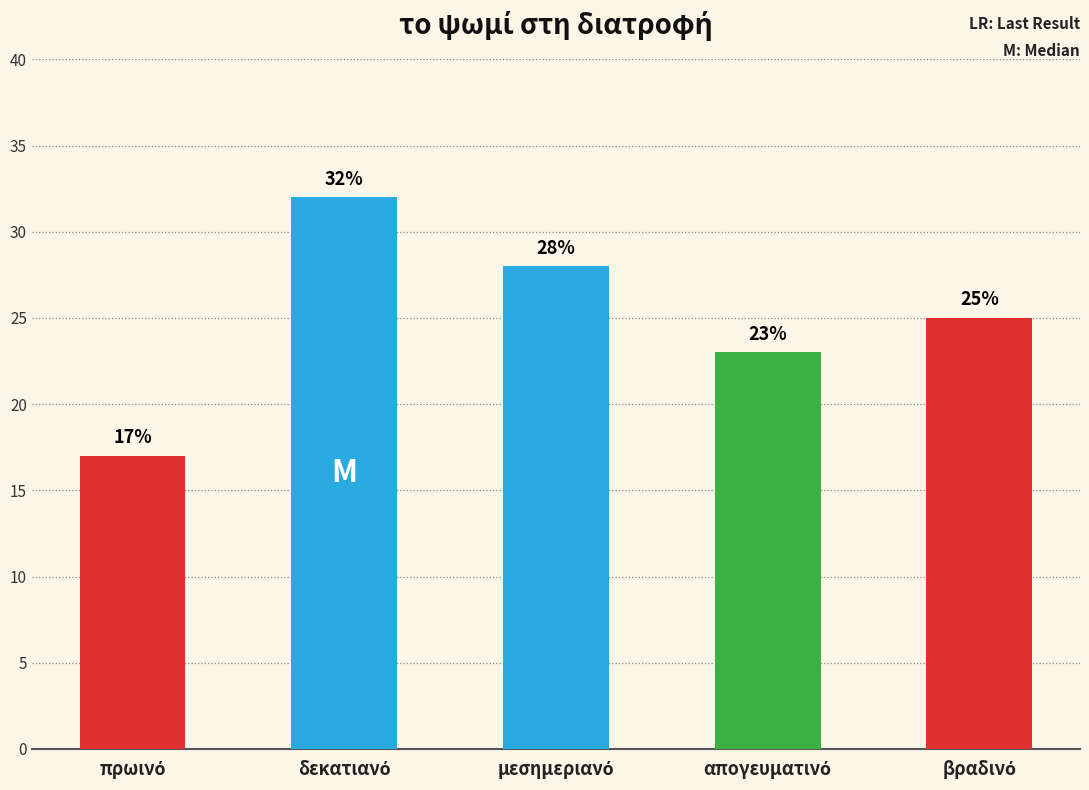

What is the sum of all values?

125